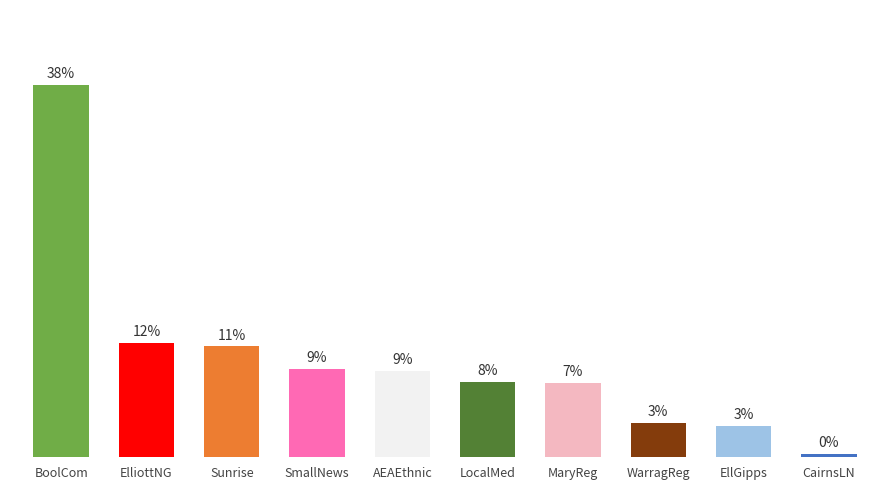

Which label corresponds to the largest value in the chart?

BoolCom